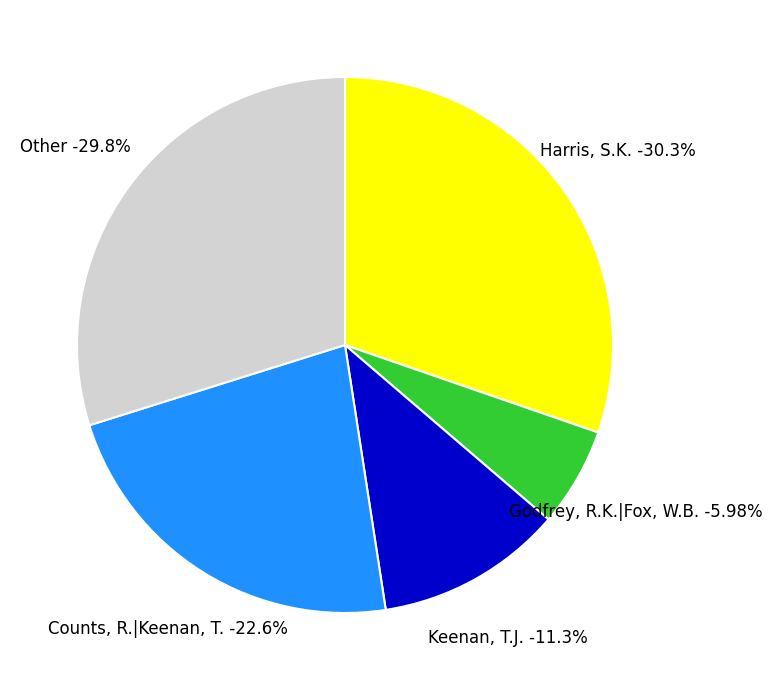

Is the sum of Godfrey, R.K.|Fox, W.B. and 7 greater than half?

No